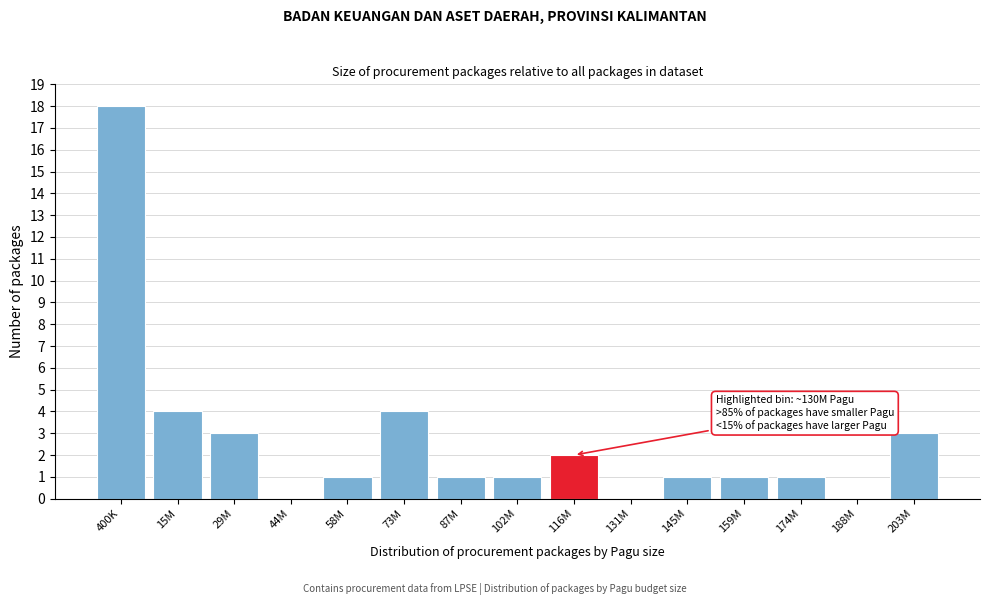

Reading right to left, extract all data points from this chart.

203M=3	188M=0	174M=1	159M=1	145M=1	131M=0	116M=2	102M=1	87M=1	73M=4	58M=1	44M=0	29M=3	15M=4	400K=18